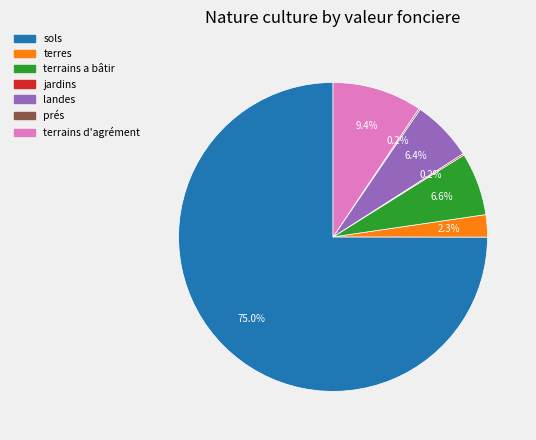

Is there a majority slice in this chart?

Yes